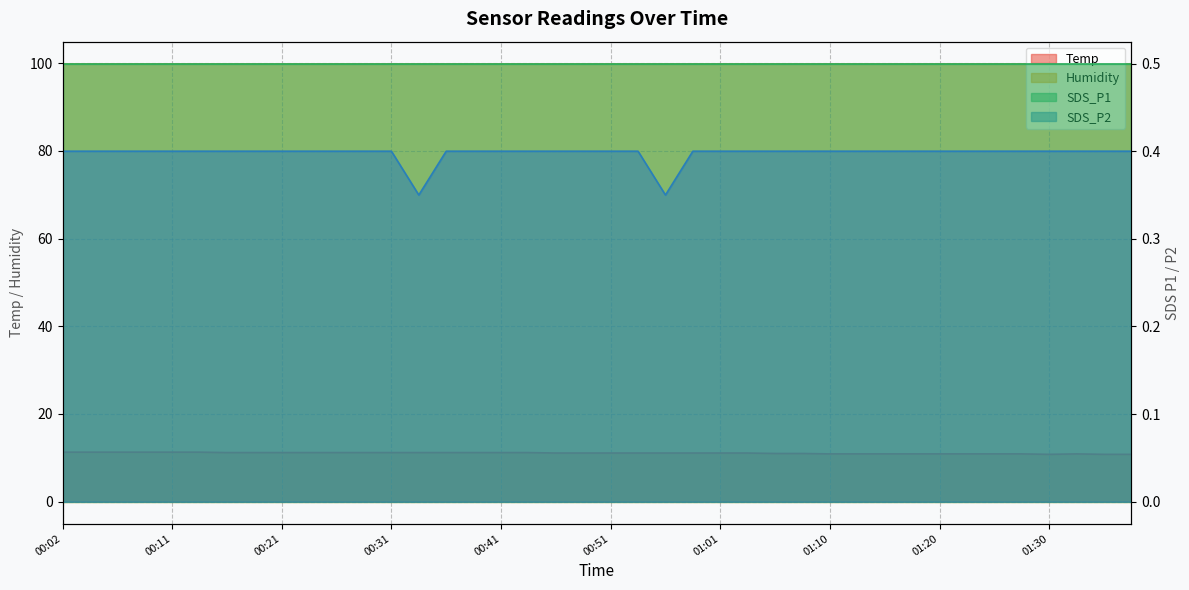

Which label corresponds to the largest value in the chart?

00:02